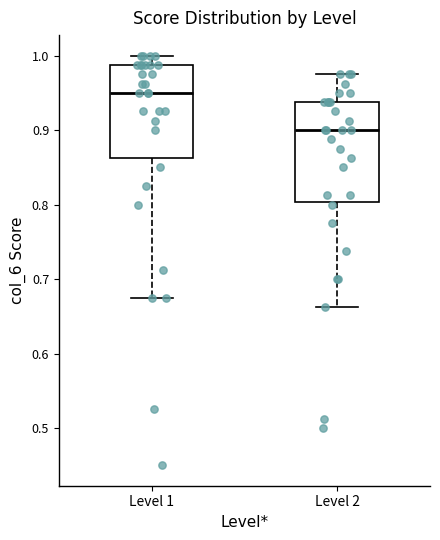

Where does the lower whisker of the box for Level 1 end on the y-axis? The values are not printed on the chart, so give them approximately, as read against the axis.

0.68